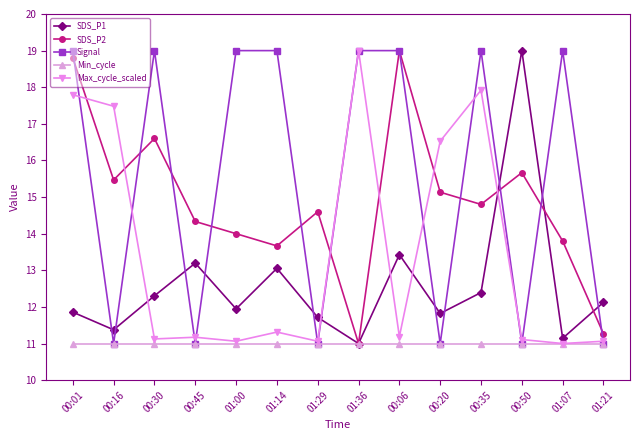

In SDS_P2, how many points are higher than both neighbors (excluding endpoints)?

4